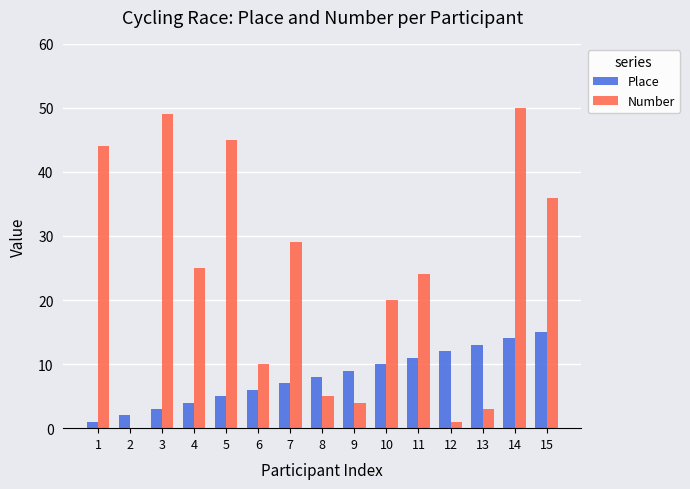

Count the number of data series in this chart.

2